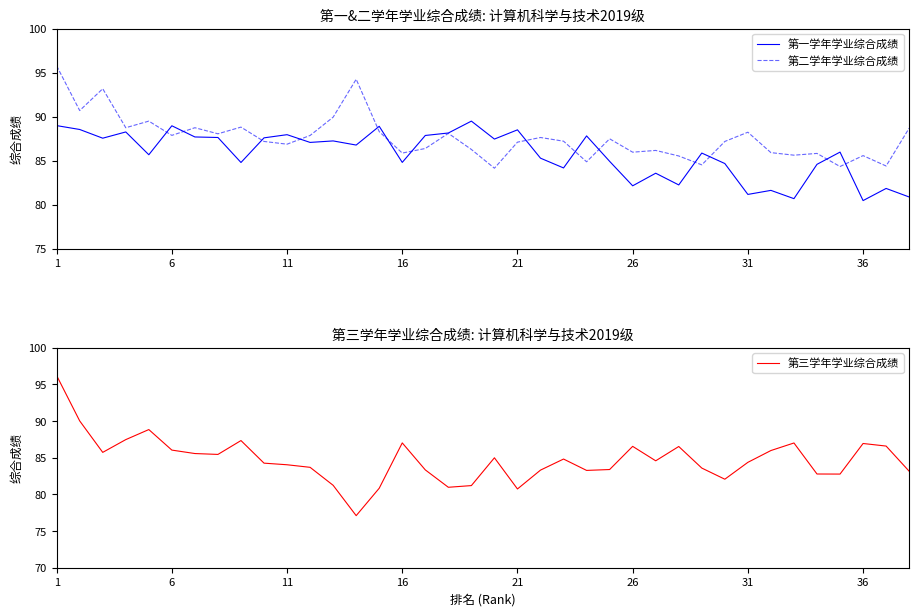

What are all the series names shown in the legend?

第一学年学业综合成绩, 第二学年学业综合成绩, 第三学年学业综合成绩